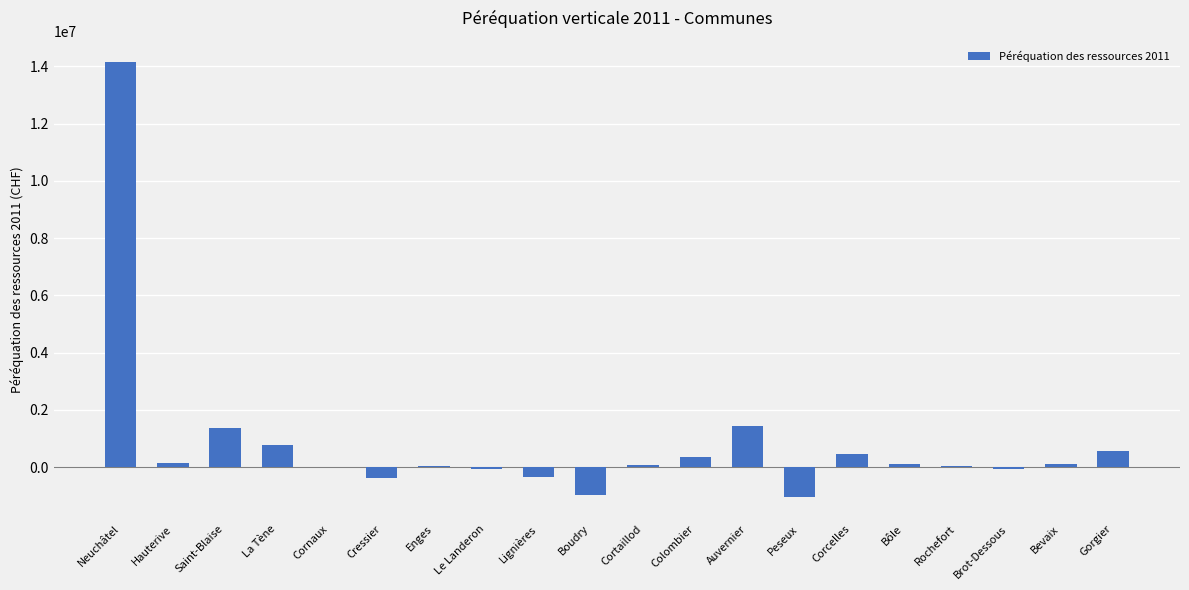

Which has a higher value, Peseux or Lignières?

Lignières